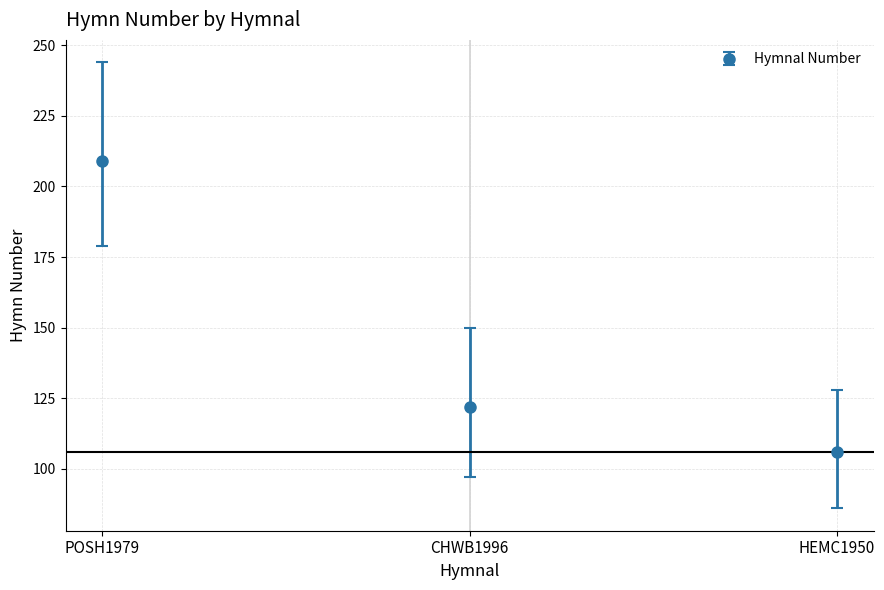

Which category has the lowest value across all series?

HEMC1950